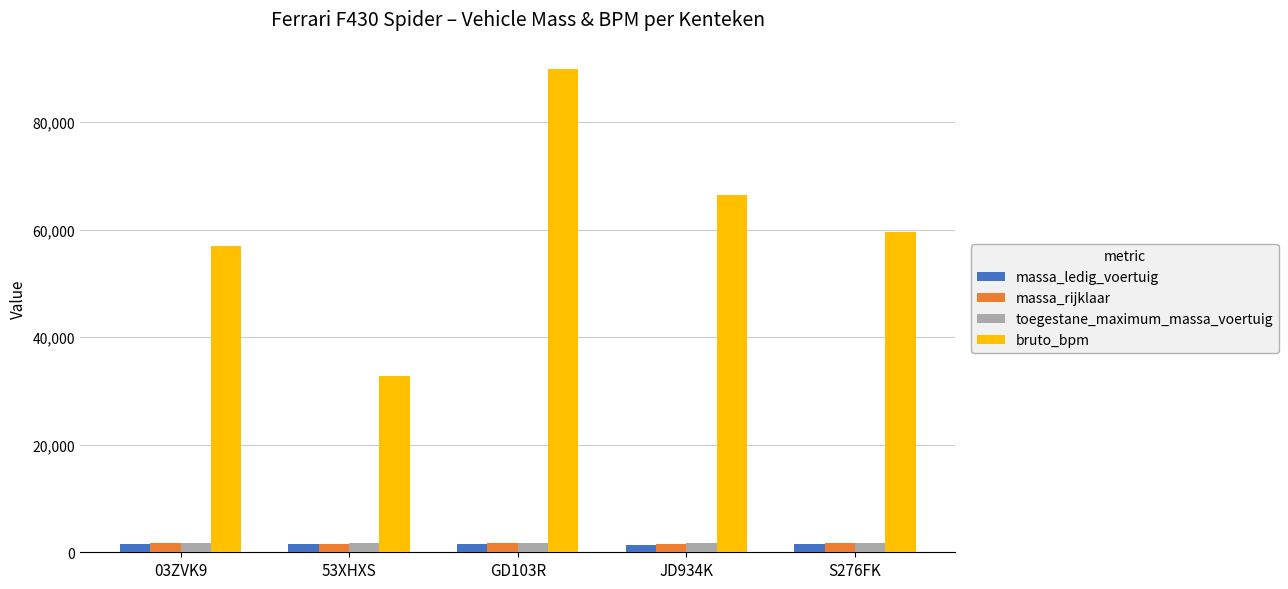

What position from the right is 03ZVK9?

5